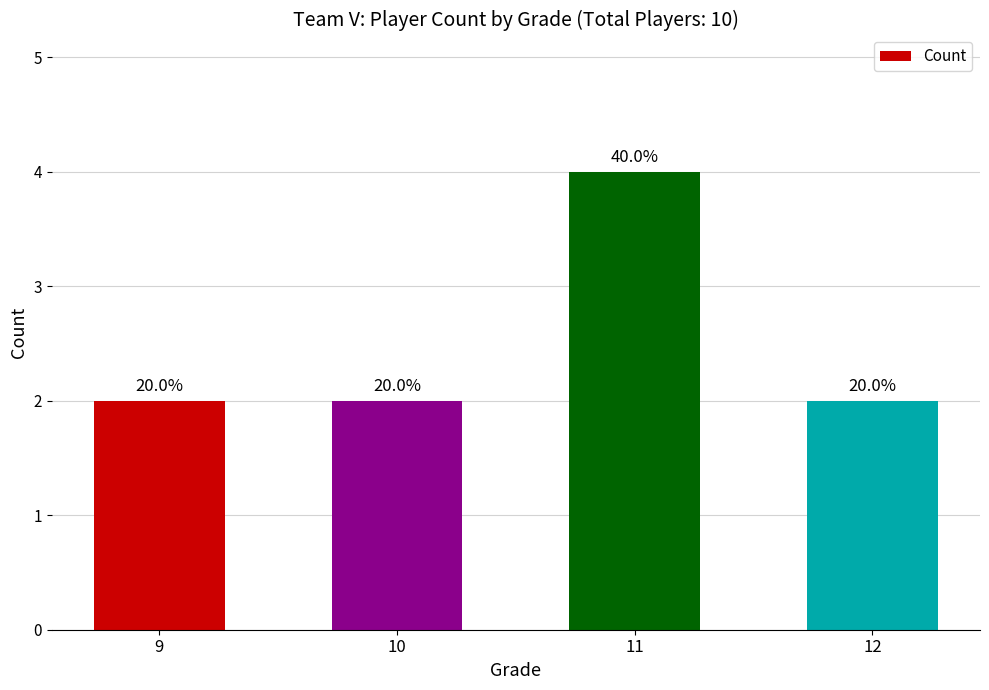

Are the bars horizontal?

No